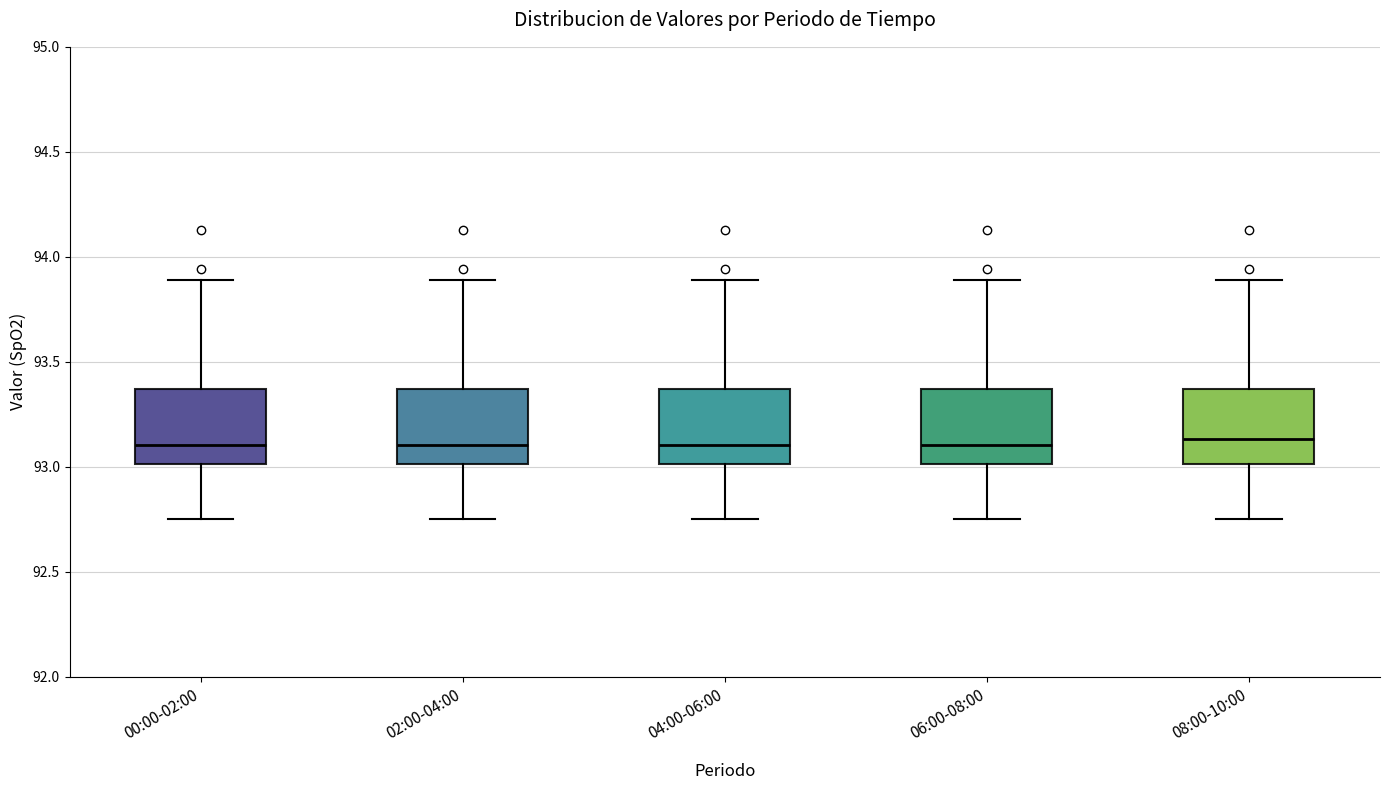

Reading left to right, read every box against the y-axis: the position of its median line, the range the box covers, and the ends of its whiskers. The values are not printed on the chart, so give them approximately, as read against the axis.

00:00-02:00: median 93.10, box 93.00 to 93.35, whiskers 92.75 to 93.90
02:00-04:00: median 93.10, box 93.00 to 93.35, whiskers 92.75 to 93.90
04:00-06:00: median 93.10, box 93.00 to 93.35, whiskers 92.75 to 93.90
06:00-08:00: median 93.10, box 93.00 to 93.35, whiskers 92.75 to 93.90
08:00-10:00: median 93.15, box 93.00 to 93.35, whiskers 92.75 to 93.90